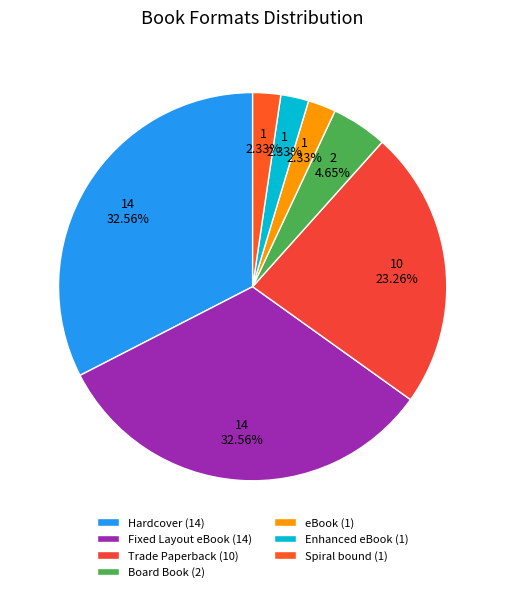

Which slice is the largest?

Hardcover